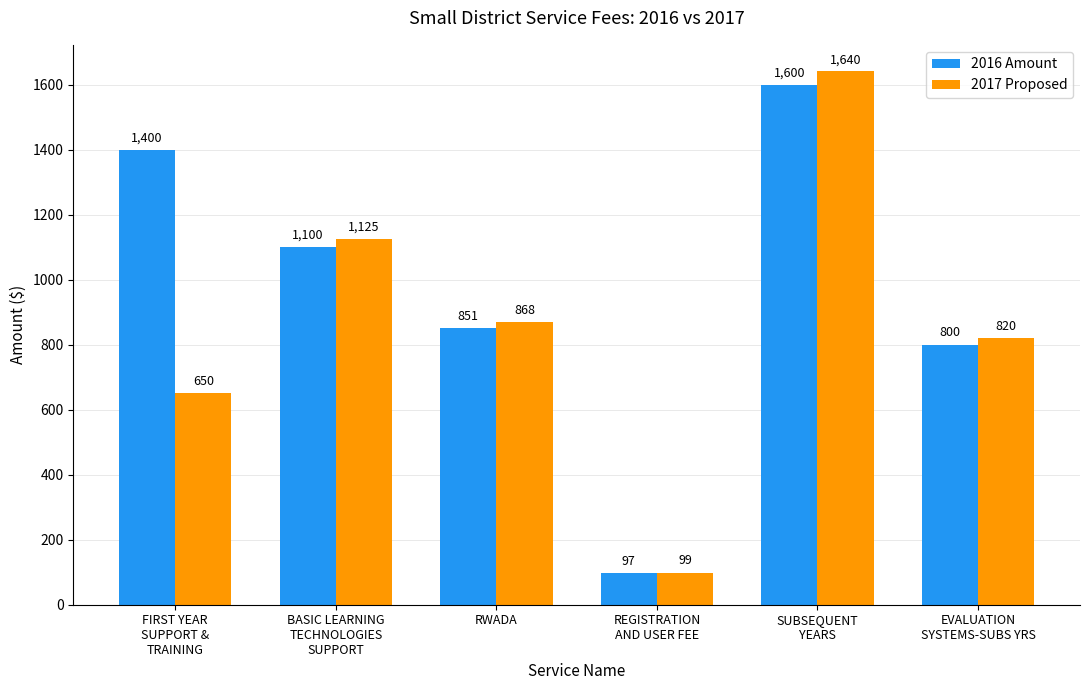

At which category is the sum across all series the highest?

SUBSEQUENT
YEARS